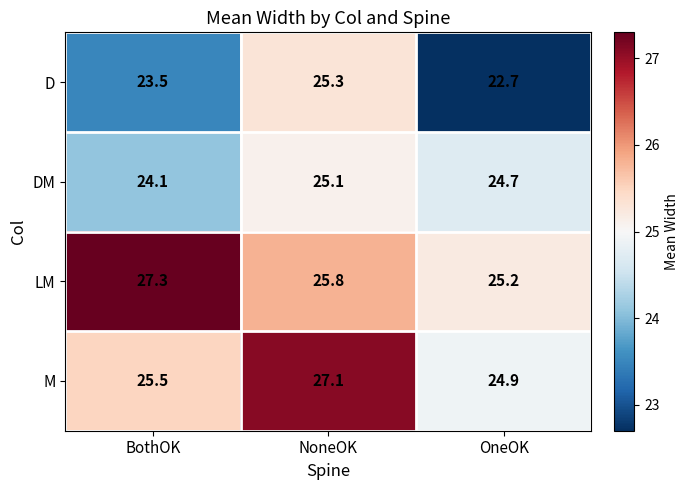

What is the spread (max minus min) of values at NoneOK?

2.0